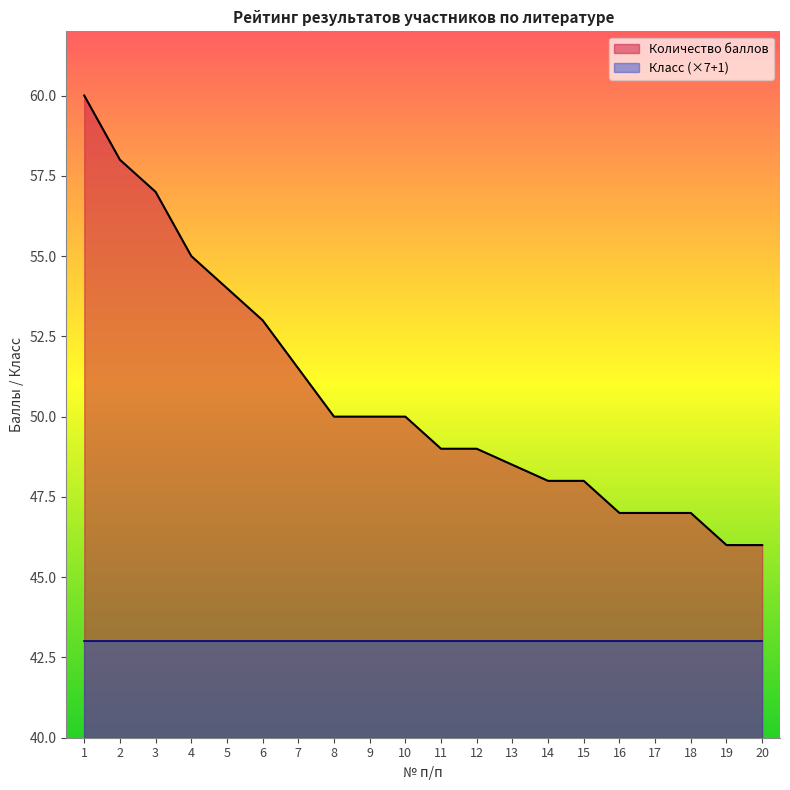

What is the value of the 20th point from the left?

46.0